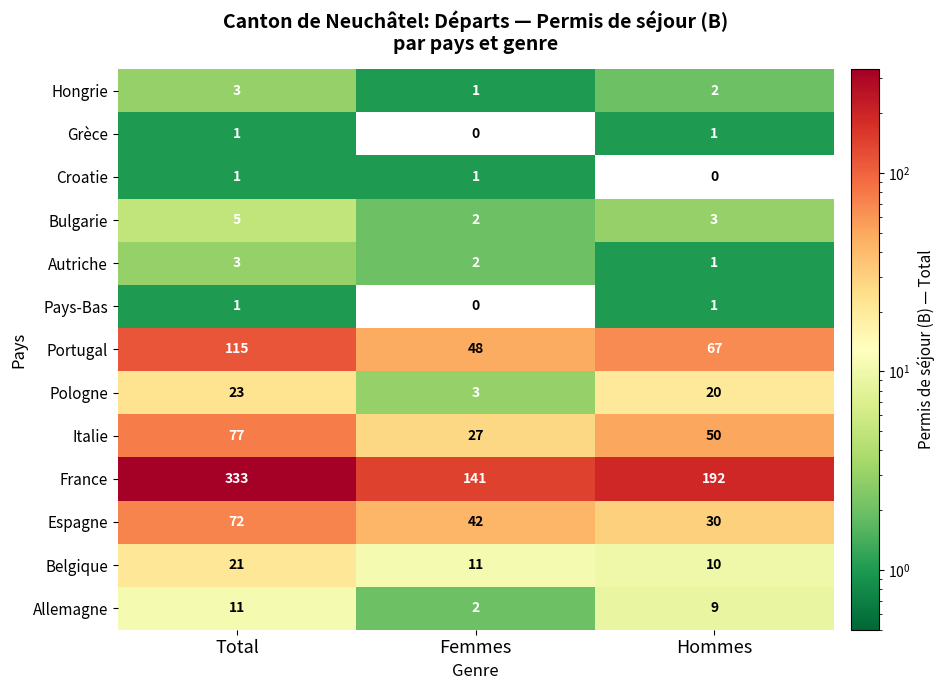

What is the sum of all Italie values?

154